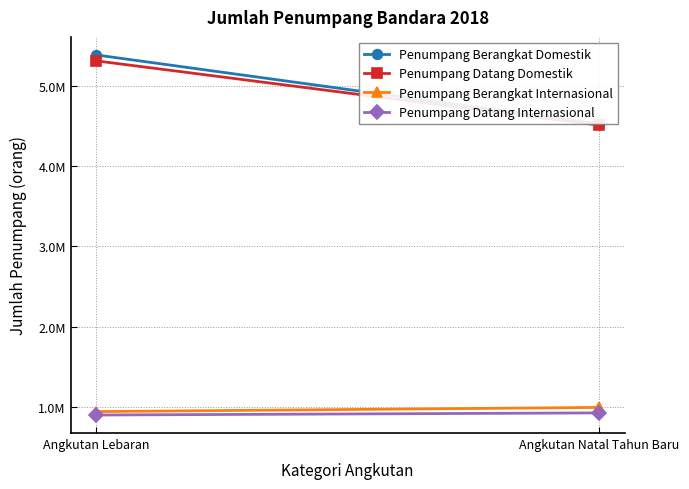

True or false: Penumpang Berangkat Internasional has a value of 511970 at Angkutan Natal Tahun Baru.

False